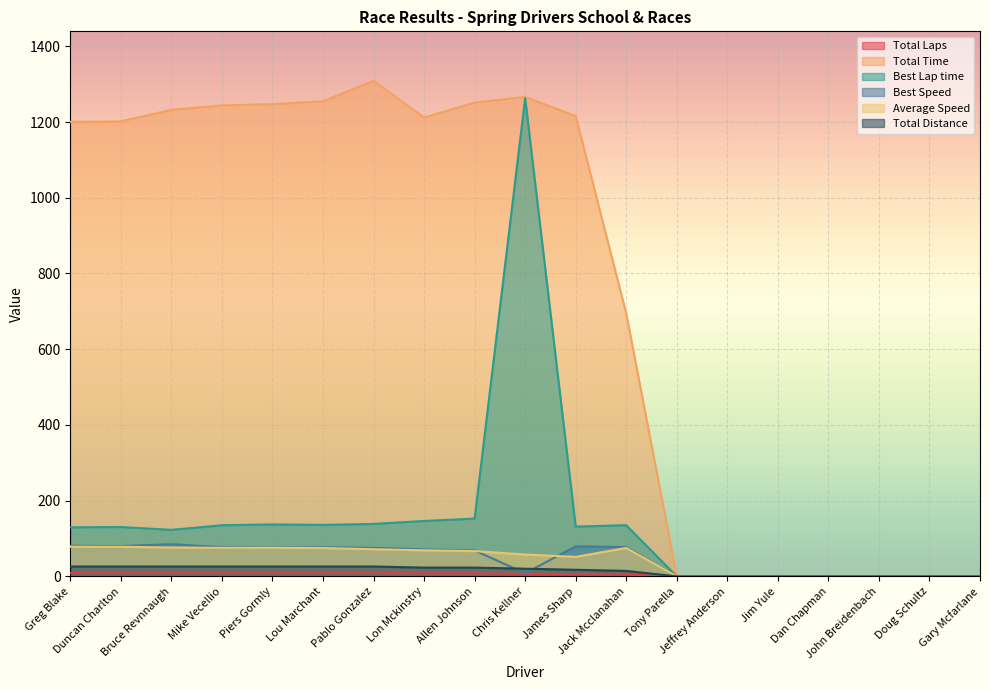

Is it true that Best Speed equals 0.0 at Tony Parella?

True